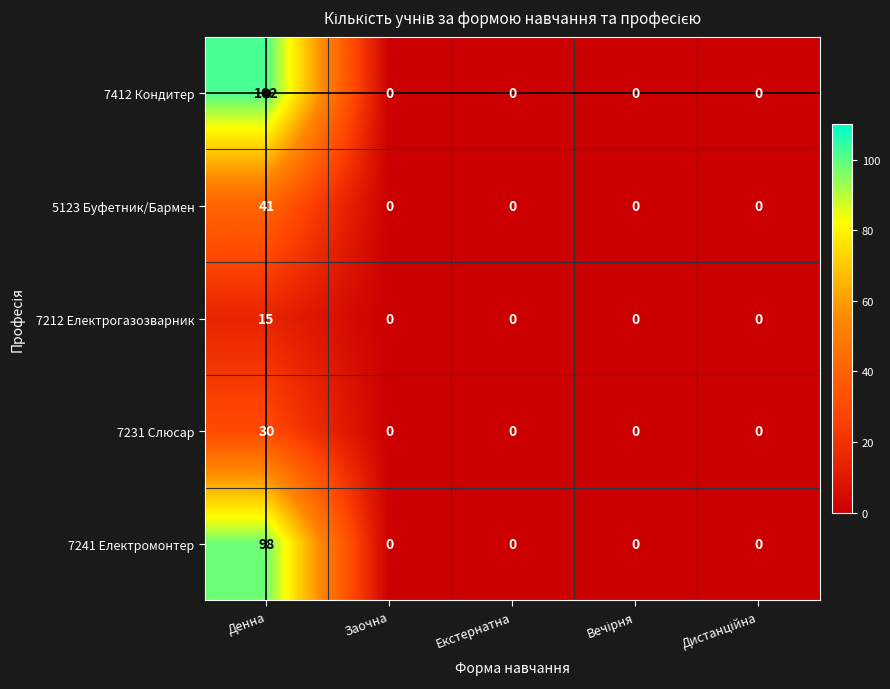

List the series in order of their peak value, lowest first.

7212 Електрогазозварник, 7231 Слюсар, 5123 Буфетник/Бармен, 7241 Електромонтер, 7412 Кондитер